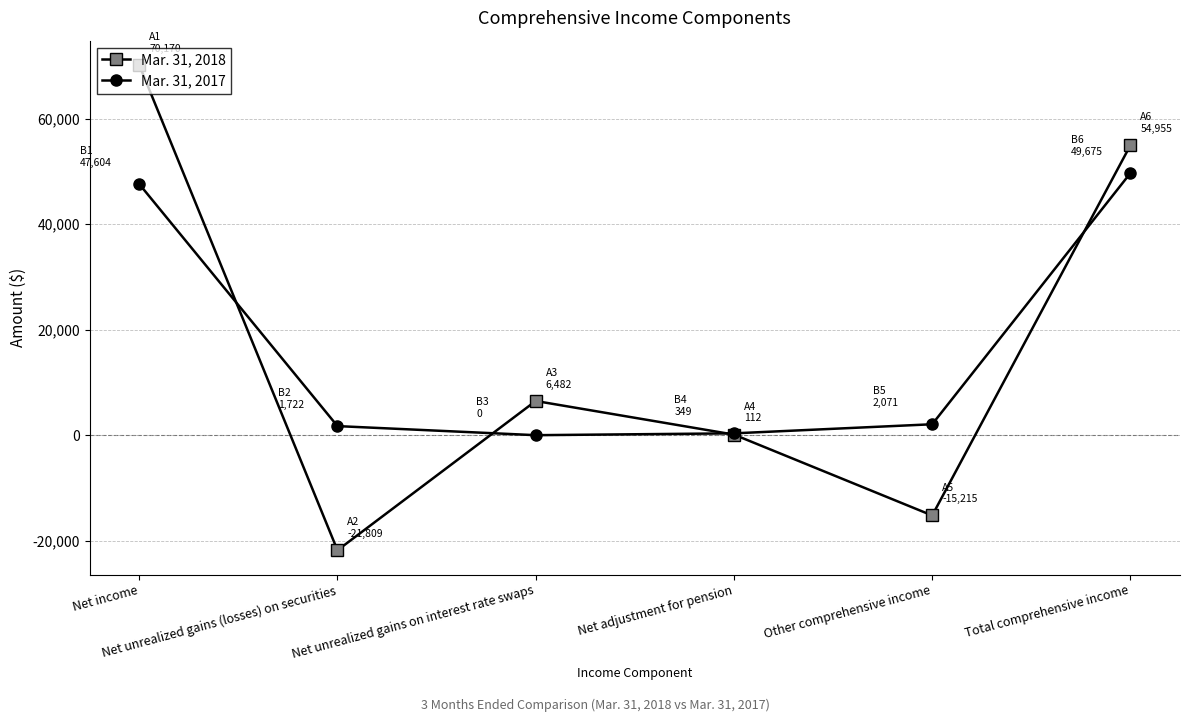

What position from the right is Net income?

6